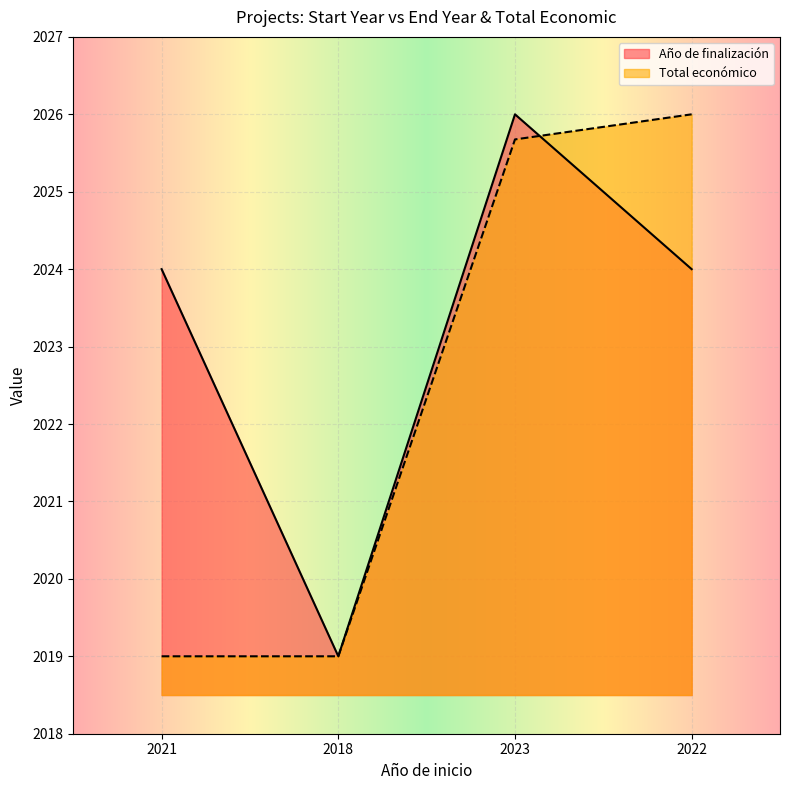

True or false: Total económico has more than 2 interior local peaks.

False